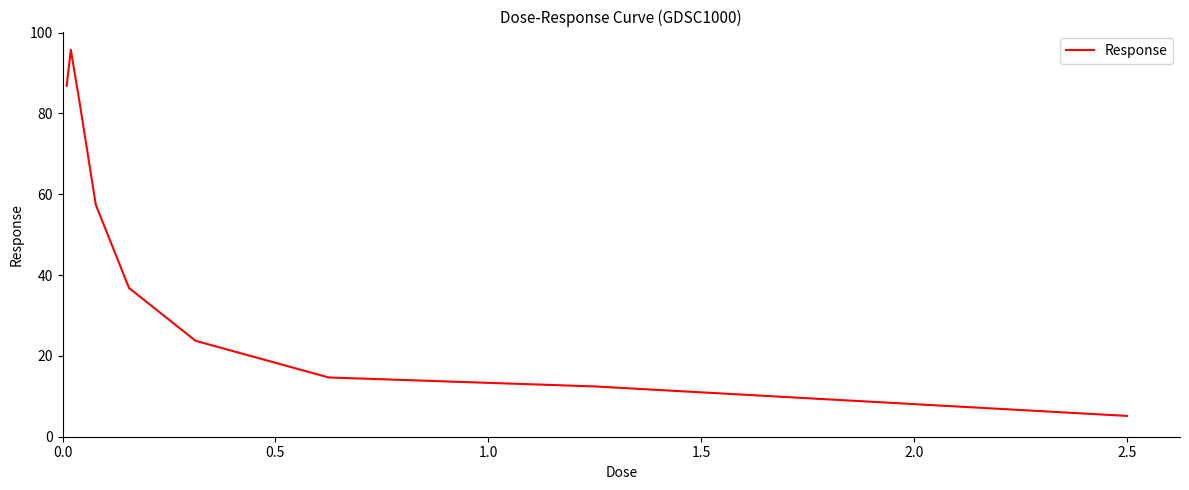

What is the smallest value displayed?

5.2